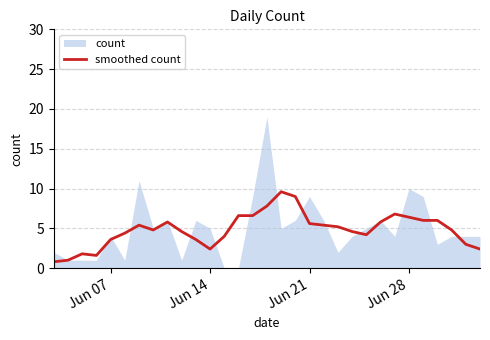

What is the minimum value for smoothed count?

0.8